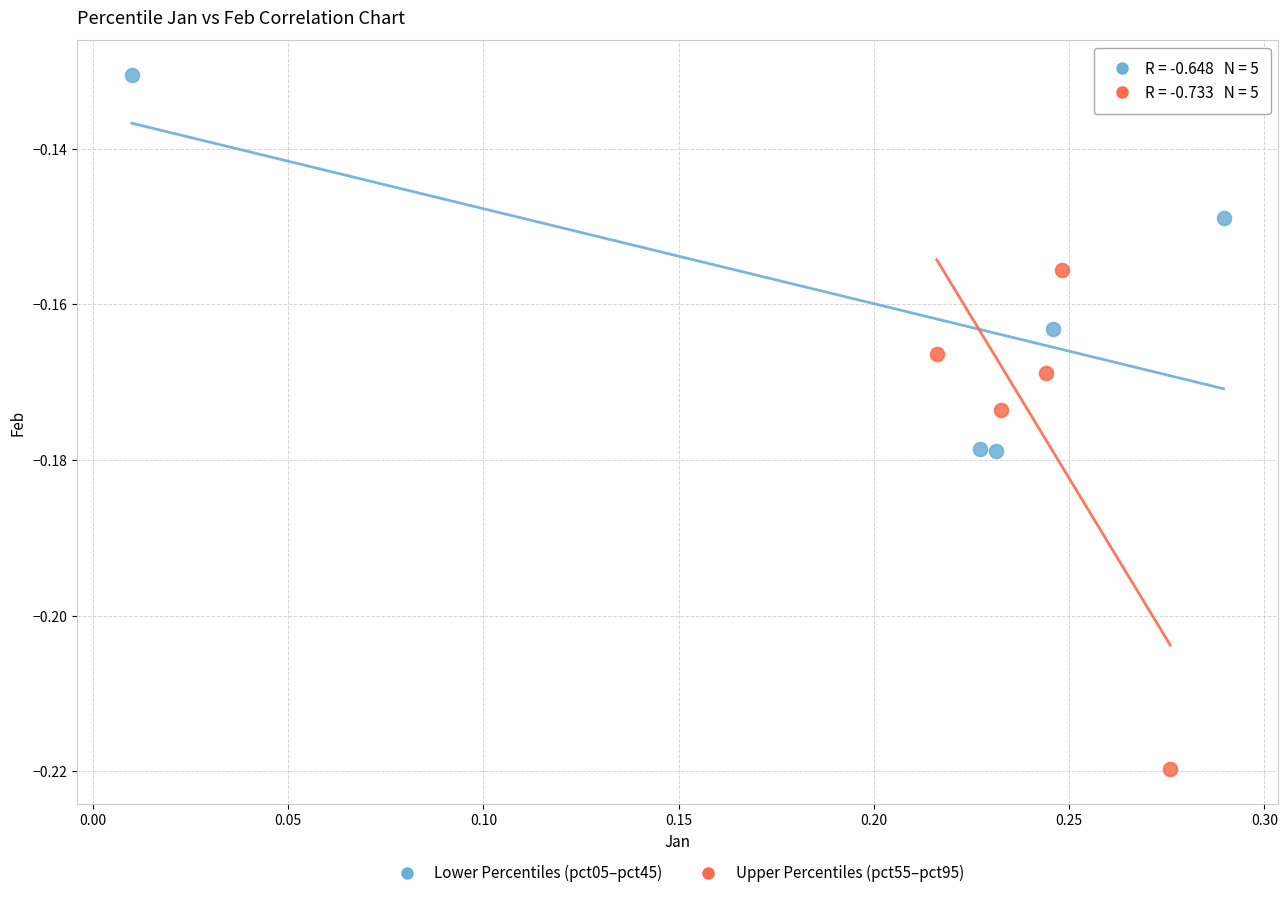

Which series reaches the minimum Y coordinate?

Upper Percentiles (pct55–pct95)